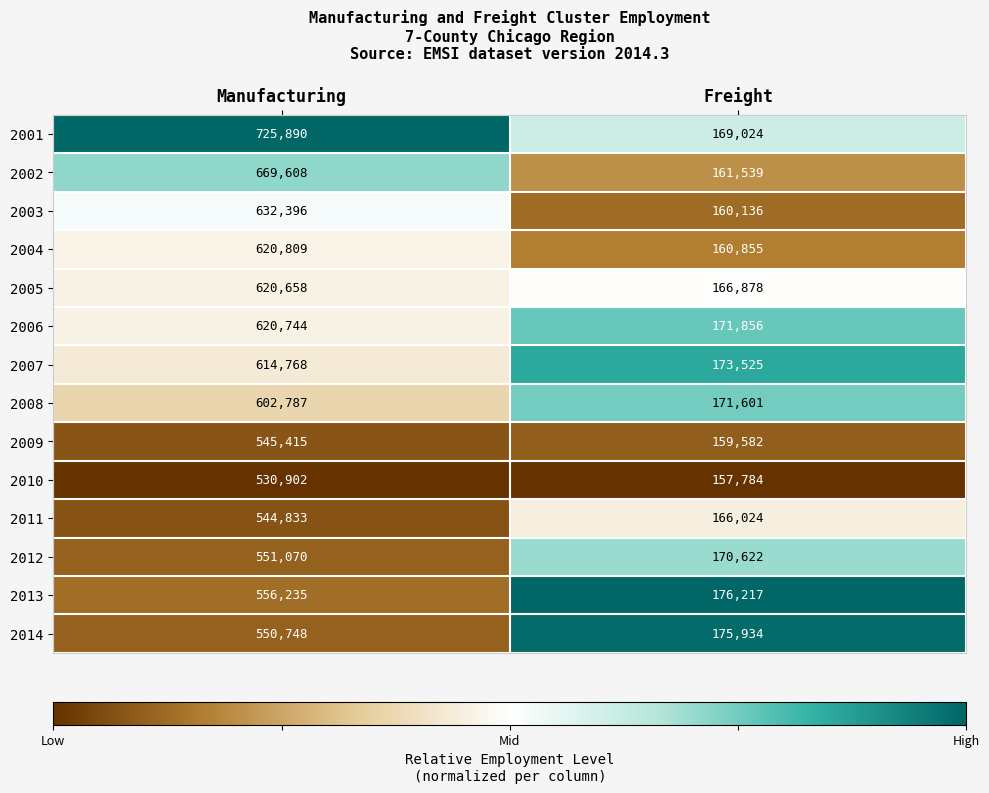

At Freight, list the series in order from largest to smallest.

2013, 2014, 2007, 2006, 2008, 2012, 2001, 2005, 2011, 2002, 2004, 2003, 2009, 2010